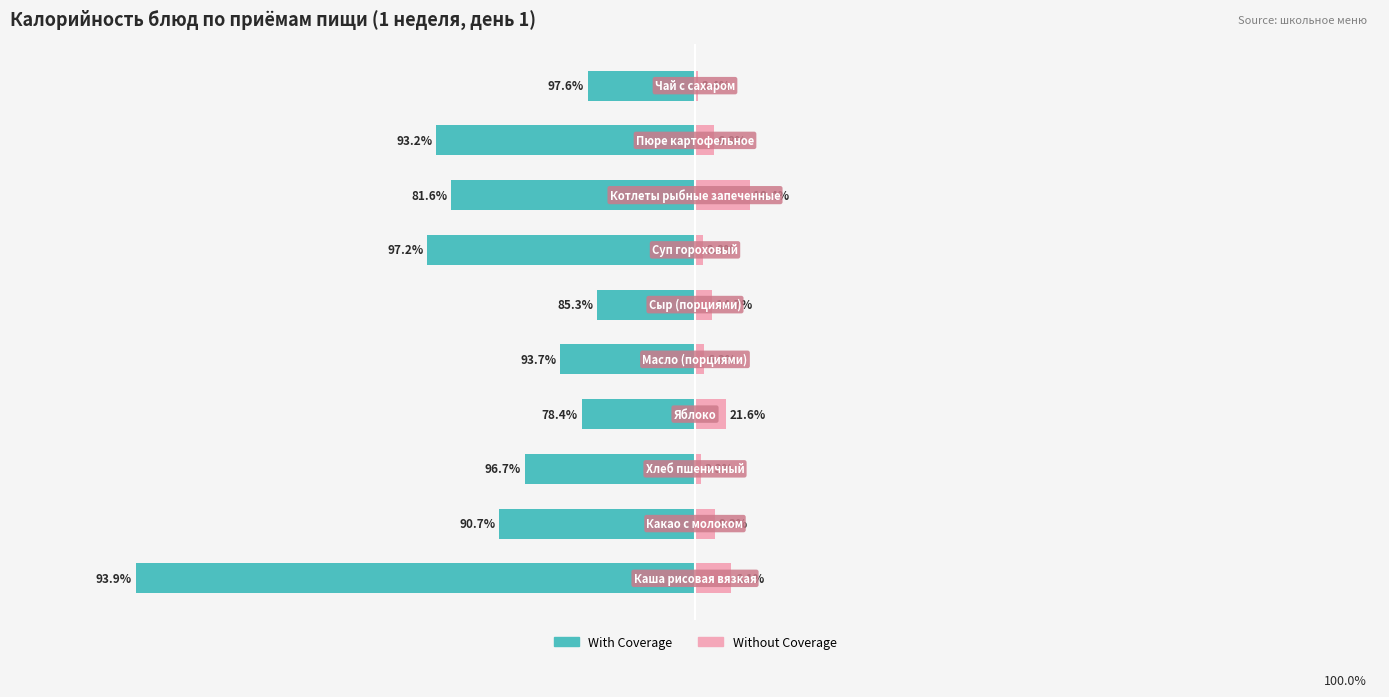

What are all the series names shown in the legend?

With Coverage, Without Coverage